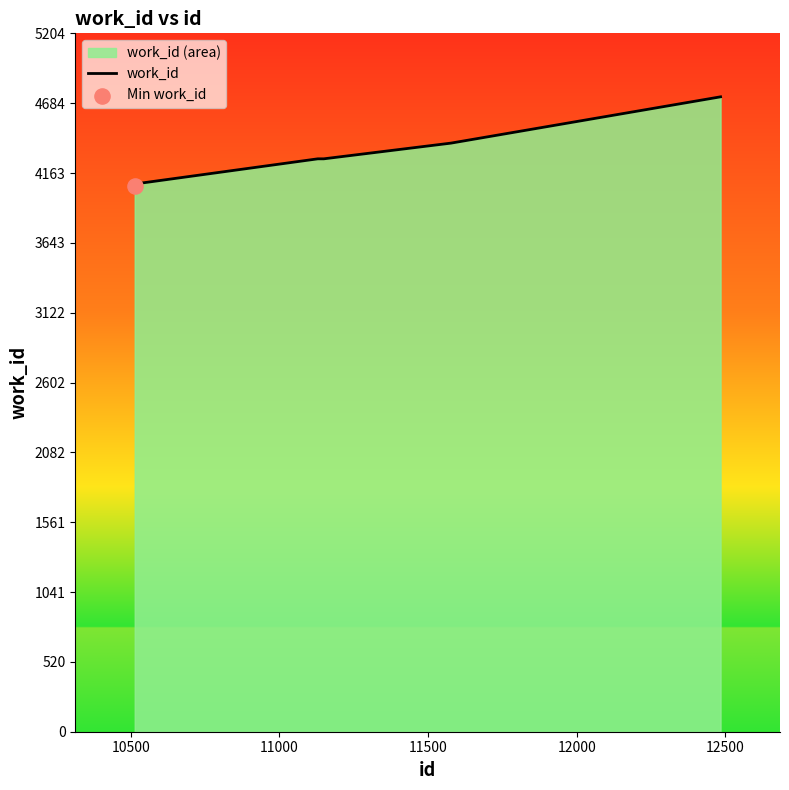

What is the minimum value shown in the chart?

4070